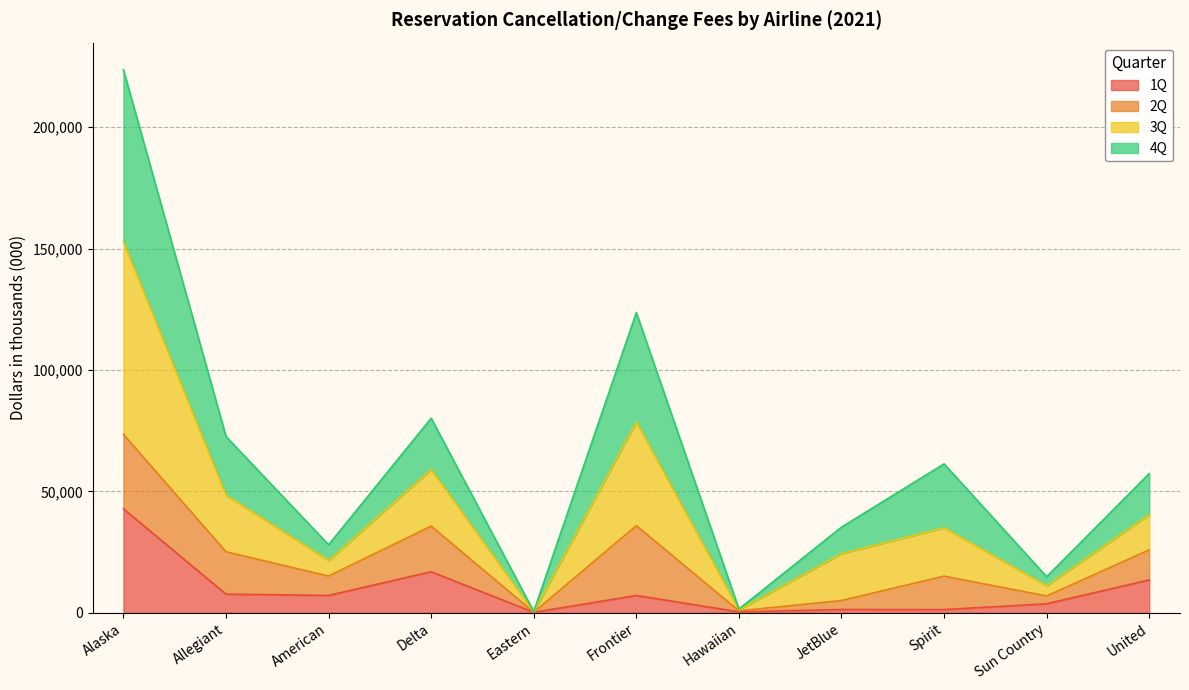

How many interior local valleys does the 3Q series have?

4